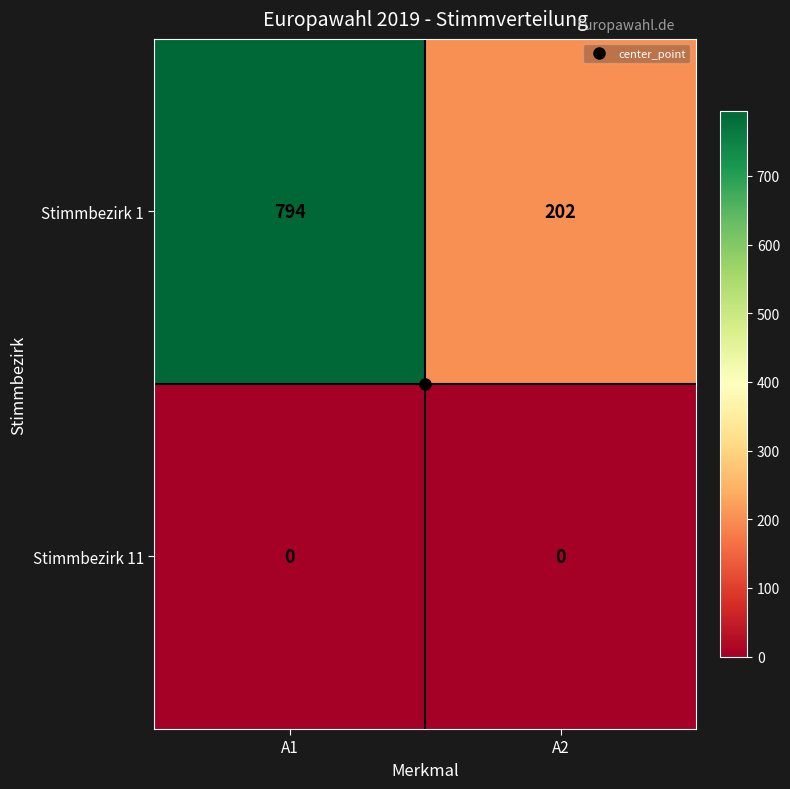

Which series changed the most between A1 and A2?

Stimmbezirk 1